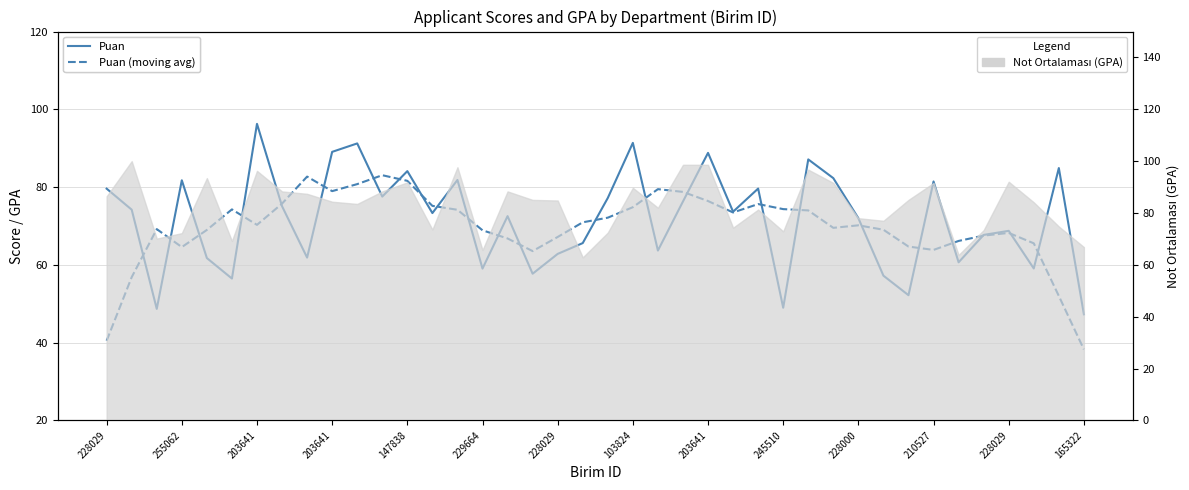

Rank the series at 29 from highest to lowest value.

Puan, Puan (moving avg)